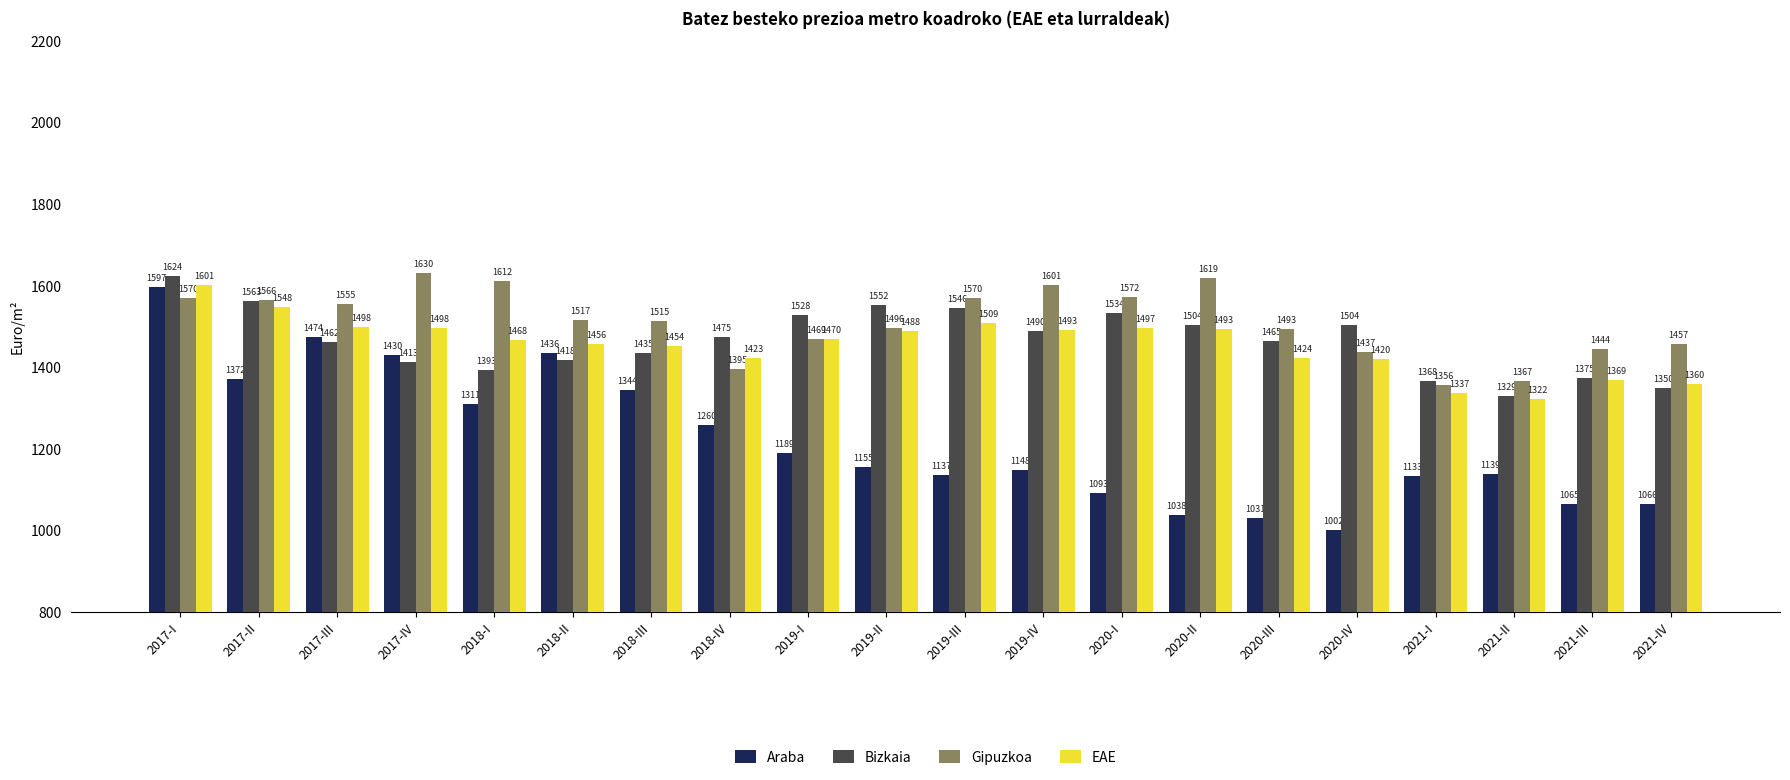

How many values in the EAE series are below 1470?

10